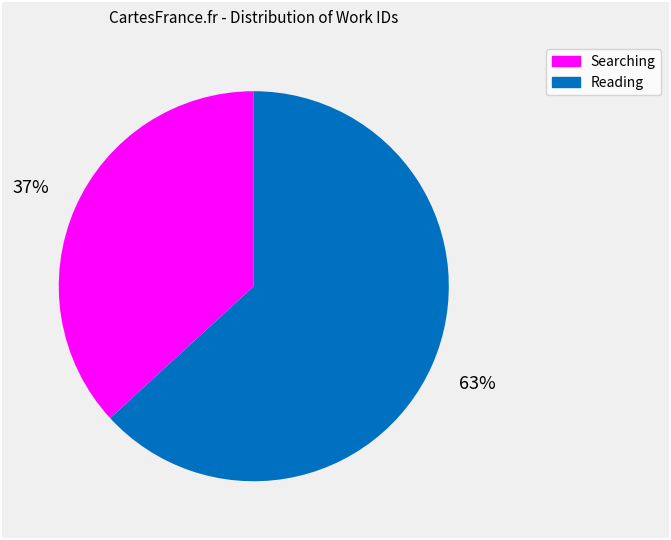

How many segments does this pie chart have?

2